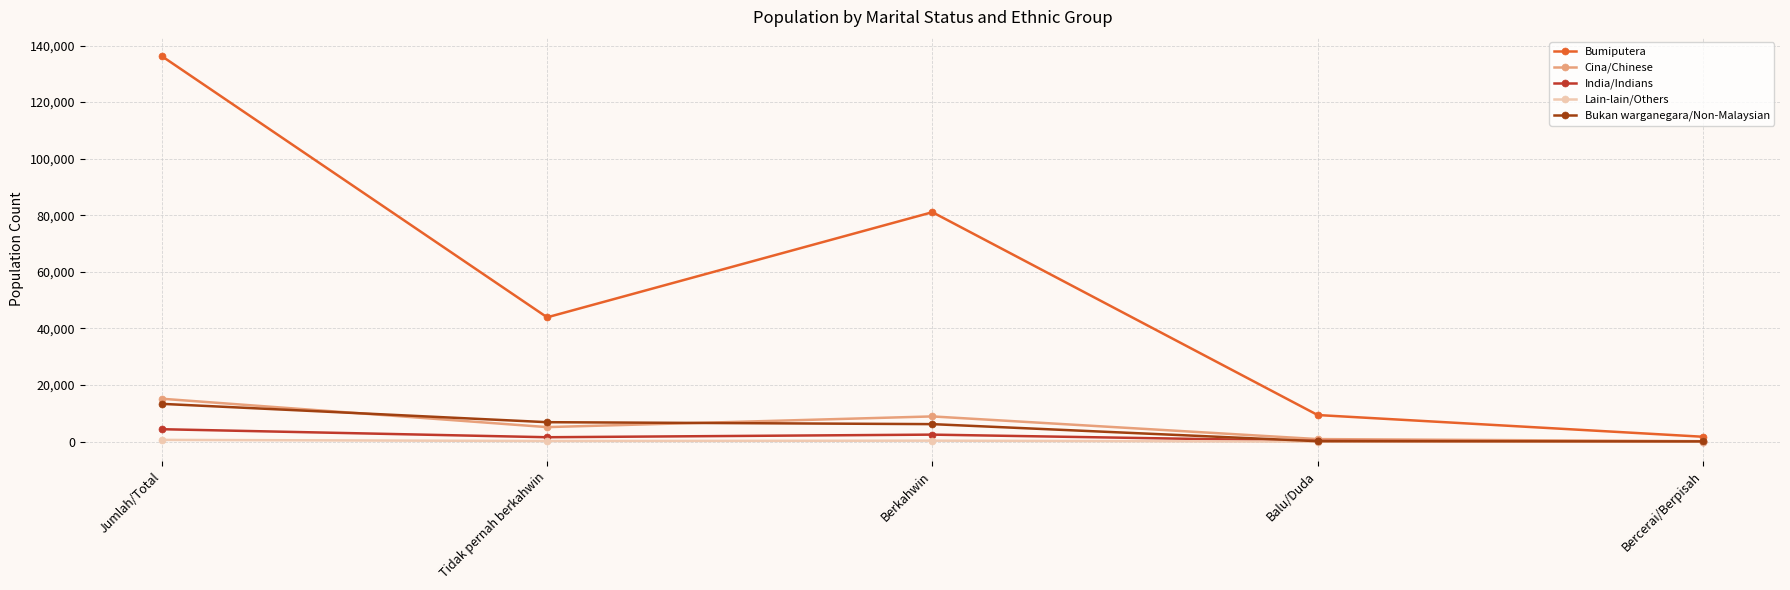

Does the chart display data point markers on the line(s)?

Yes